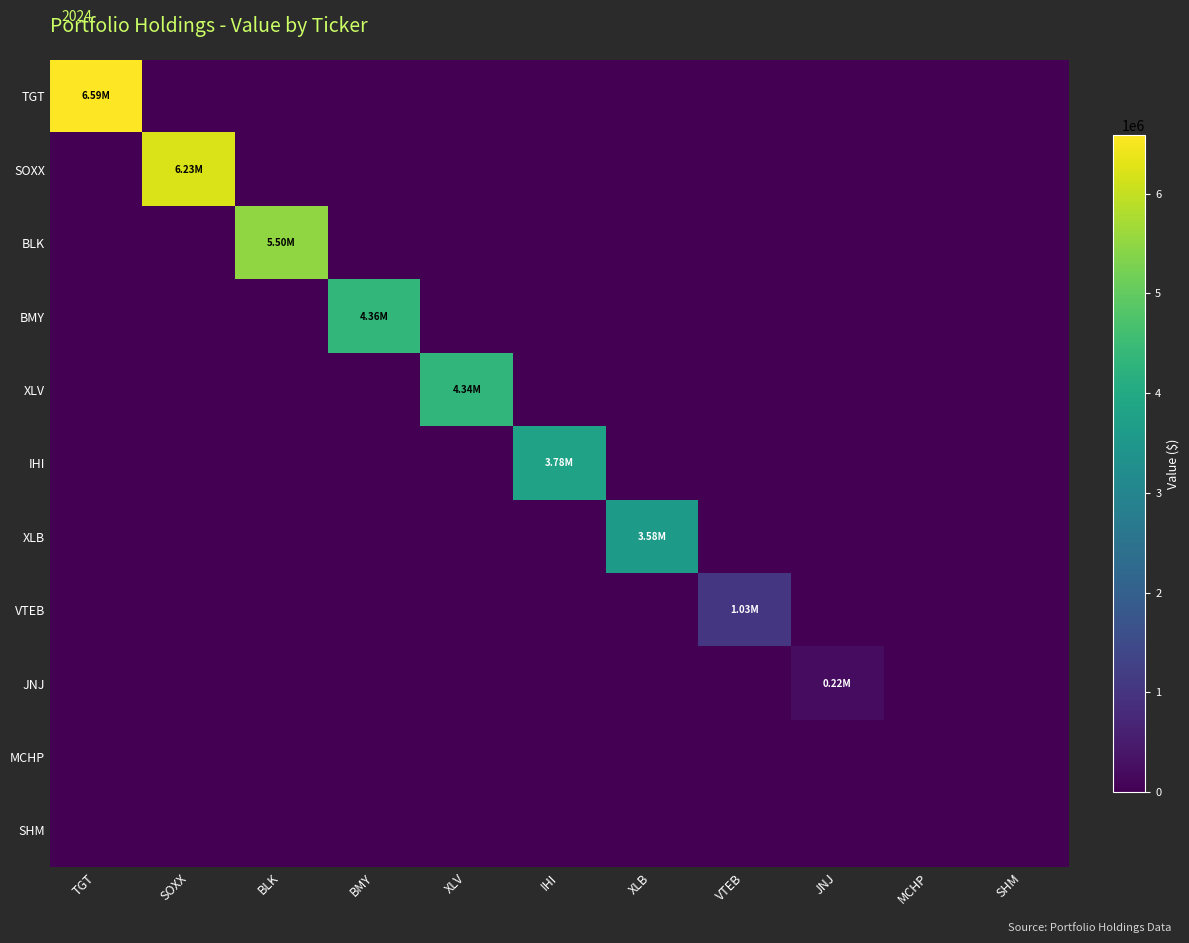

How many data points does each series have?

11